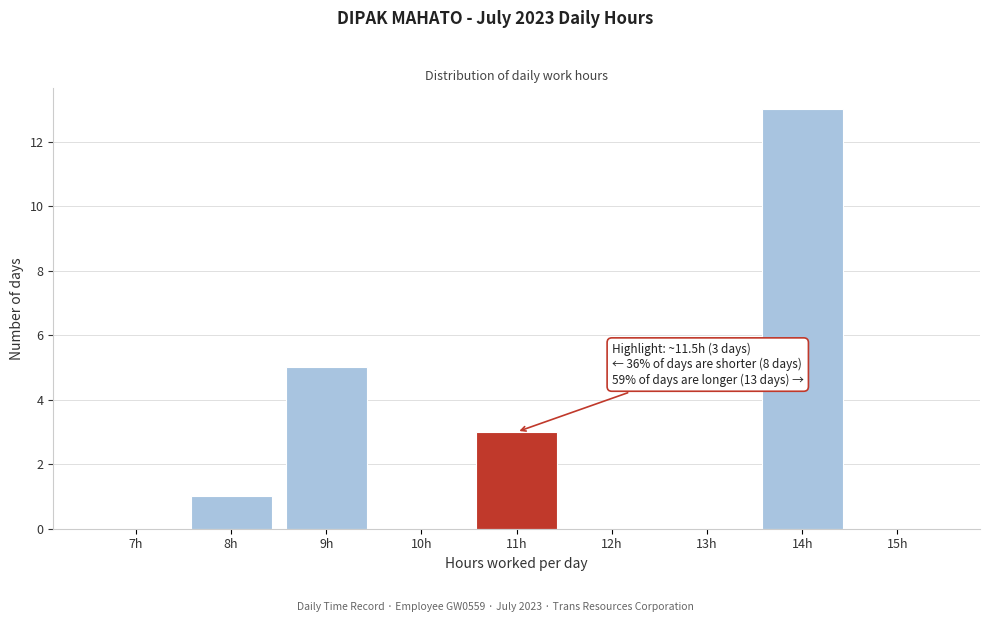

Reading left to right, list all the values displayed in this chart.

7h=0	8h=1	9h=5	10h=0	11h=3	12h=0	13h=0	14h=13	15h=0